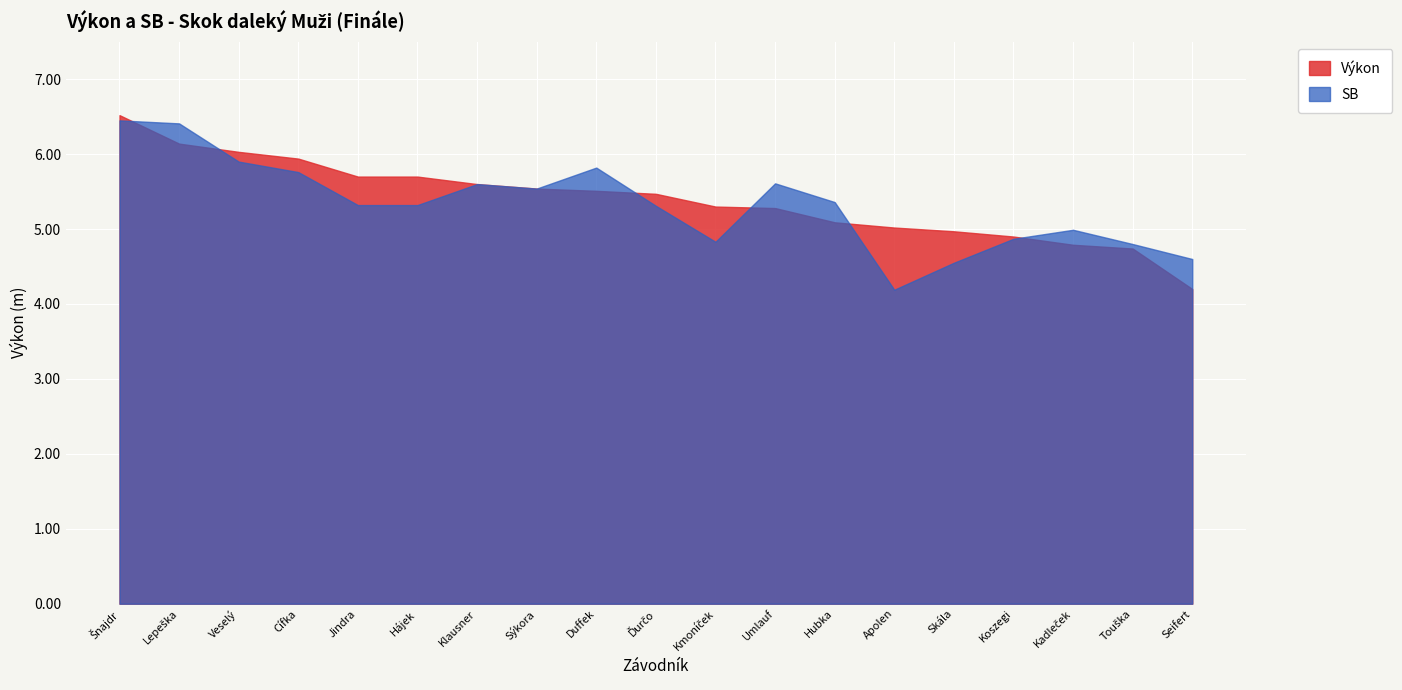

Rank the series at Skála from highest to lowest value.

Výkon, SB